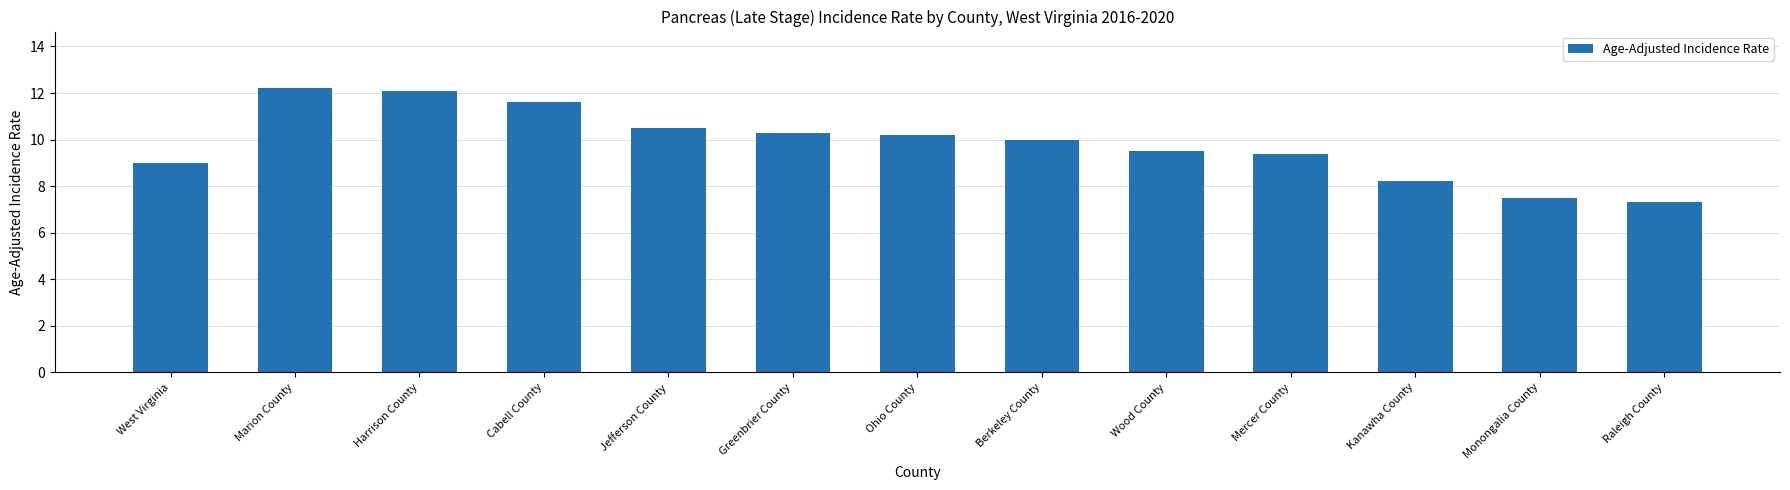

What is the label of the 6th bar from the right?

Berkeley County